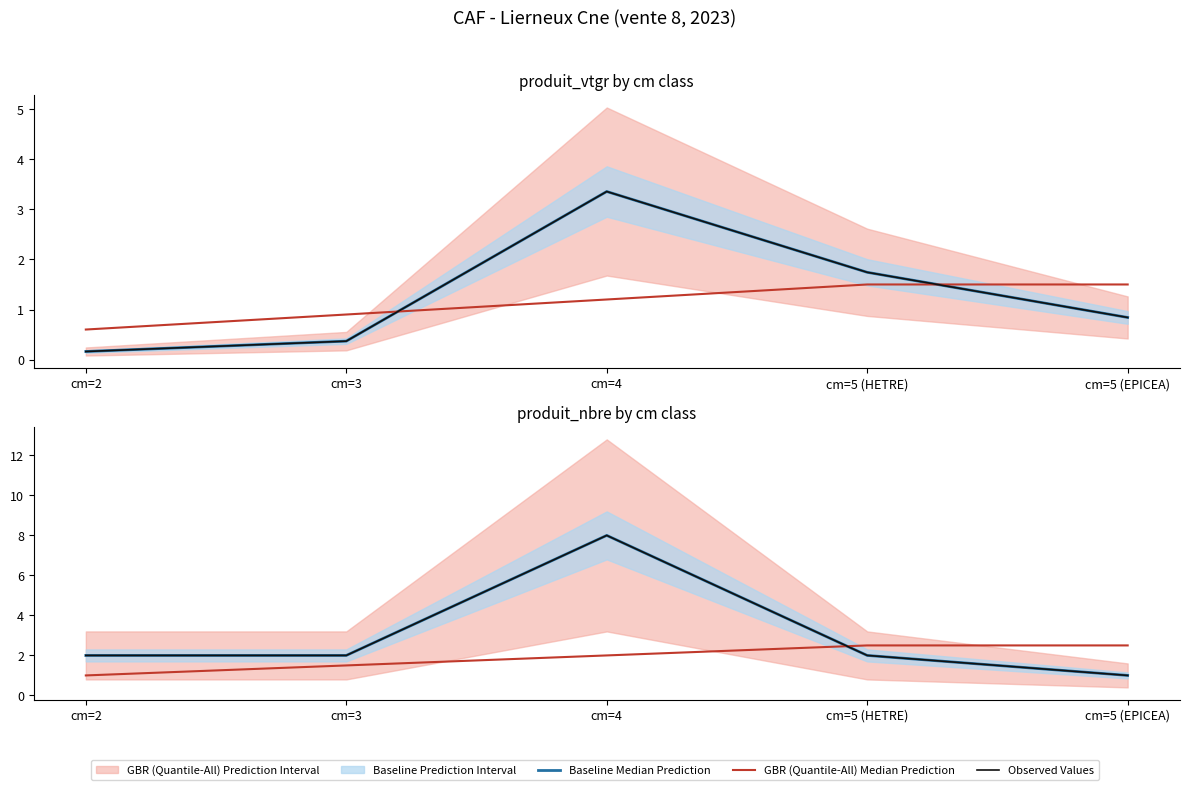

Which series has the largest total across all categories?

Baseline Median Prediction